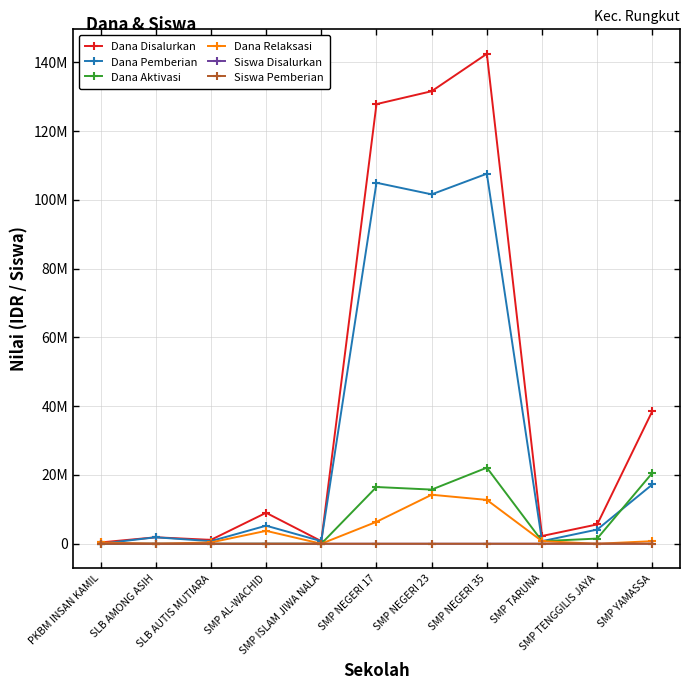

True or false: Siswa Disalurkan has more than 0 points higher than both neighbors.

True